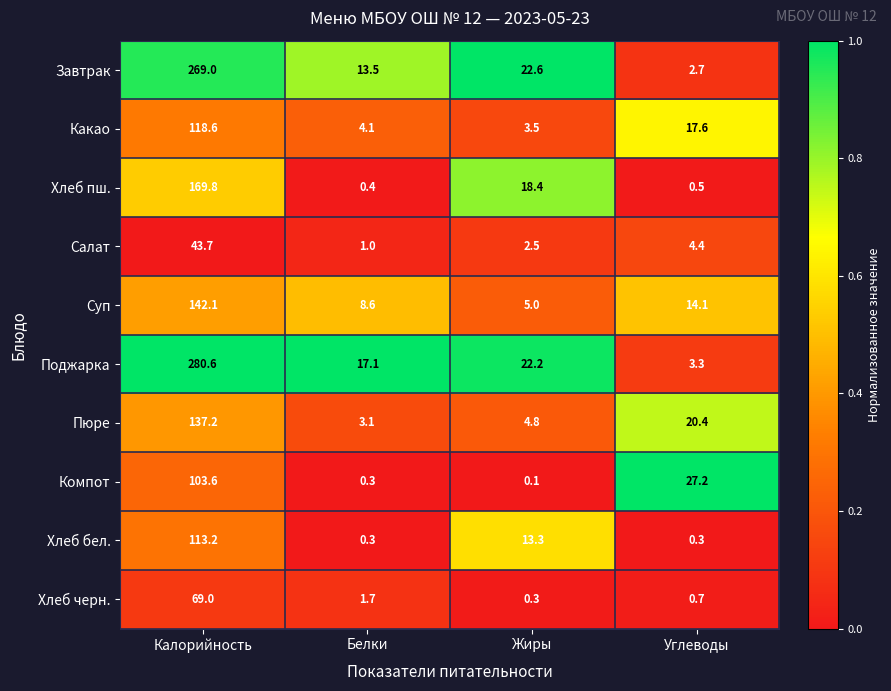

Which series has the widest spread of values?

Поджарка